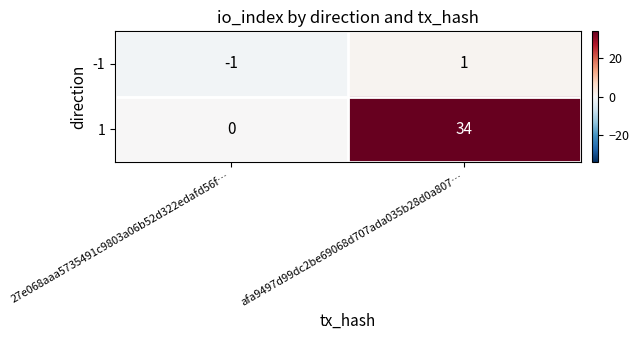

The value of 1 at 27e068aaa5735491c9803a06b52d322edafd56f… is 22. True or false?

False